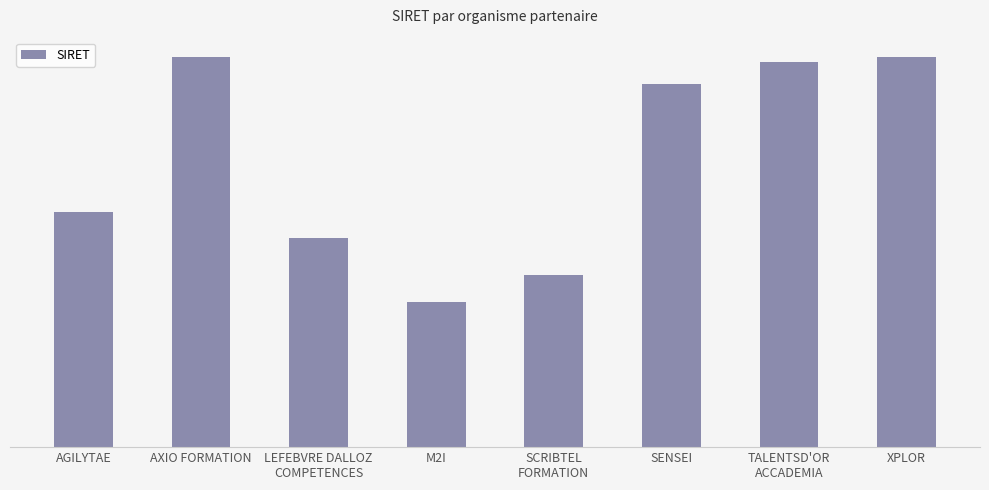

Reading left to right, extract all data points from this chart.

AGILYTAE=53870041000037	AXIO FORMATION=89250203000018	LEFEBVRE DALLOZ
COMPETENCES=47916313100119	M2I=33354415300344	SCRIBTEL
FORMATION=39336786700024	SENSEI=83214205300038	TALENTSD'OR
ACCADEMIA=88236923400019	XPLOR=89320080800010